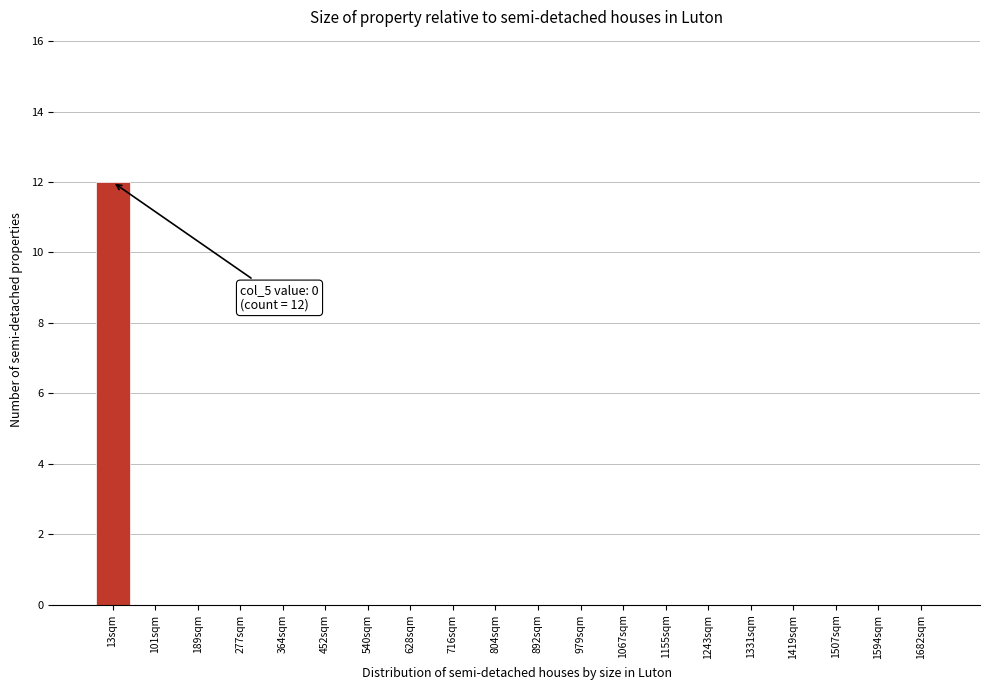

Reading left to right, list all the values displayed in this chart.

13sqm=12	101sqm=0	189sqm=0	277sqm=0	364sqm=0	452sqm=0	540sqm=0	628sqm=0	716sqm=0	804sqm=0	892sqm=0	979sqm=0	1067sqm=0	1155sqm=0	1243sqm=0	1331sqm=0	1419sqm=0	1507sqm=0	1594sqm=0	1682sqm=0